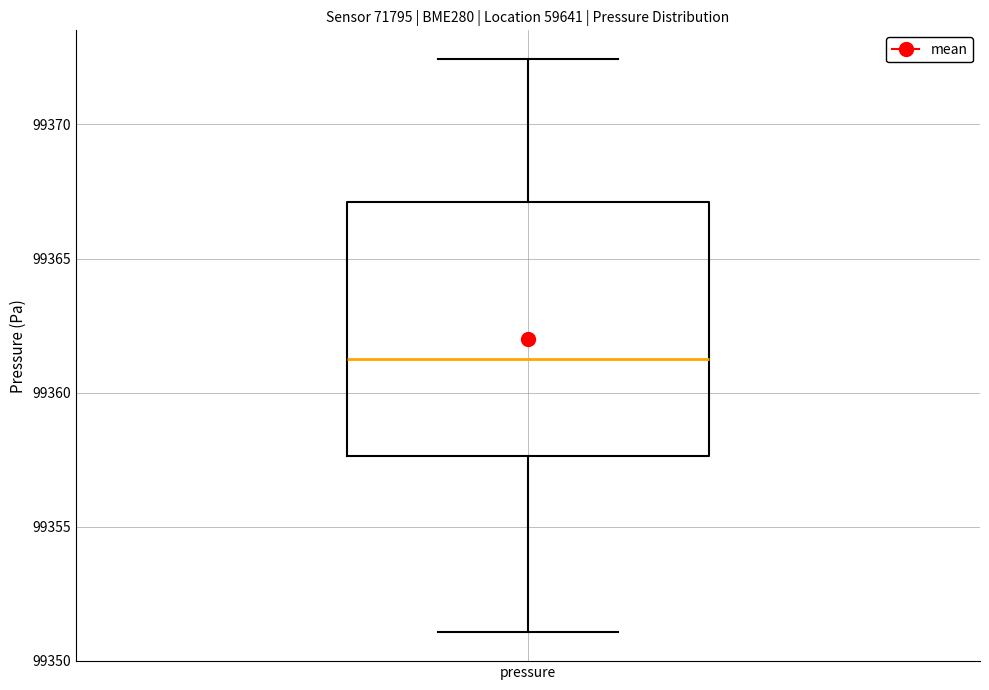

Read this box plot against the y-axis: the position of the median line, the range covered by the box, and the ends of both whiskers. The values are not printed on the chart, so give them approximately, as read against the axis.

median 99361.5, box 99357.5 to 99367.0, whiskers 99351.0 to 99372.5